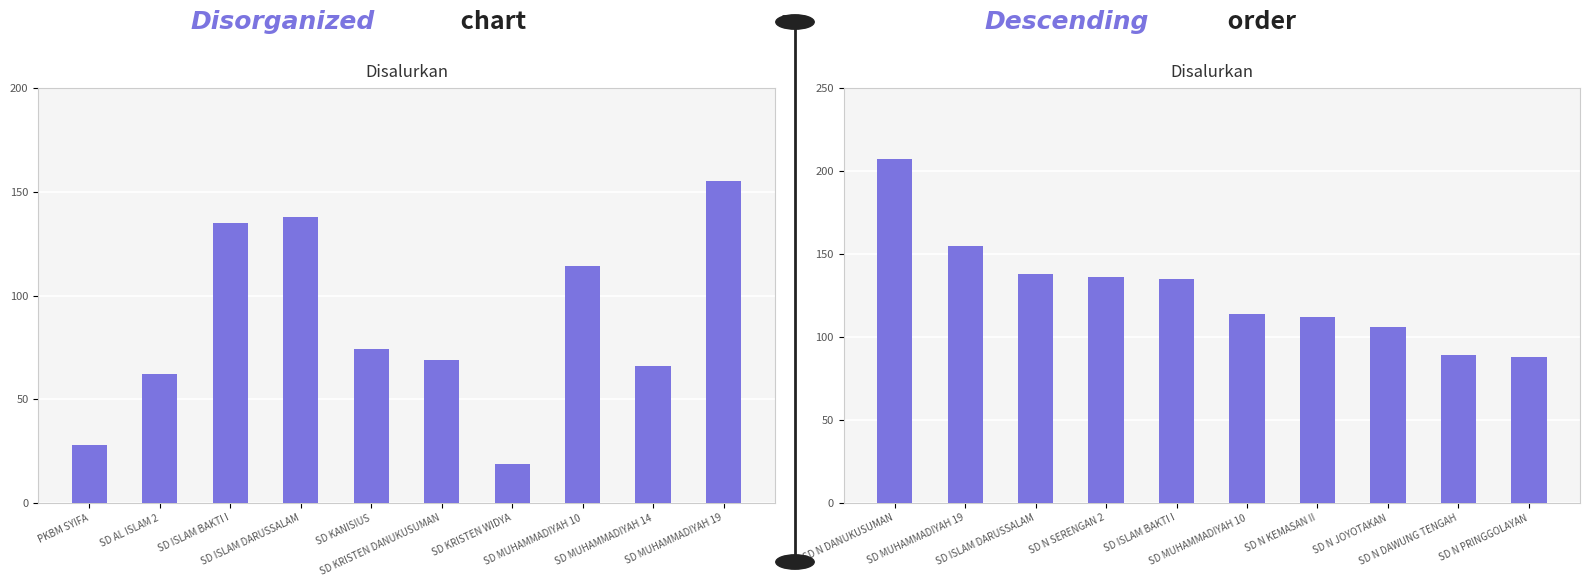

Does the chart contain stacked bars?

No